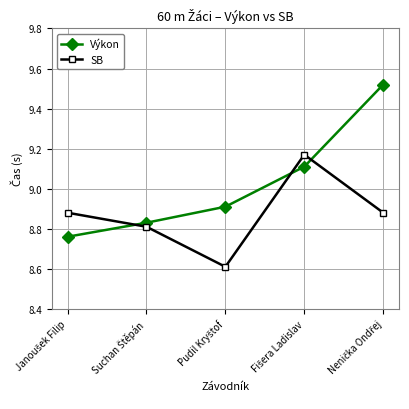

Which series has the largest total across all categories?

Výkon